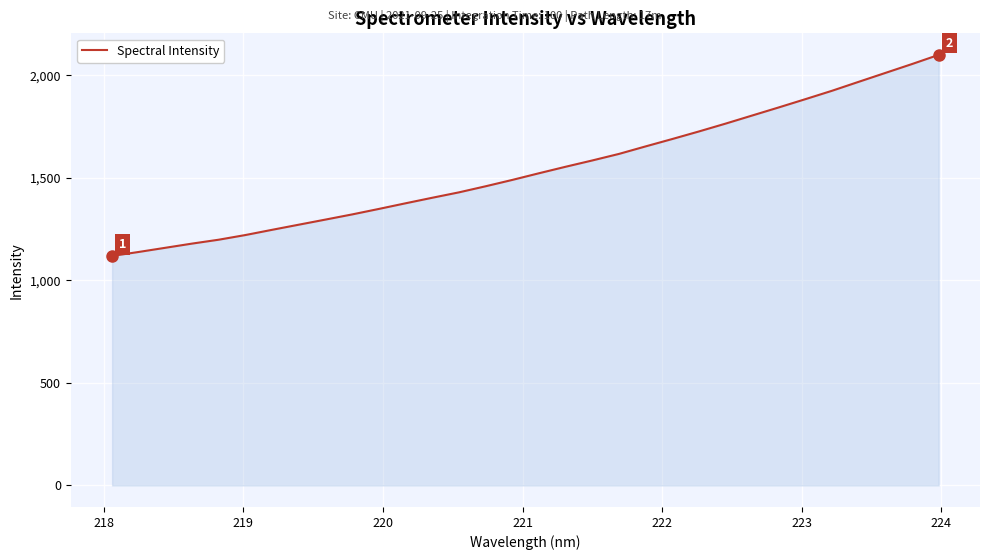

What is the smallest value displayed?

1119.6